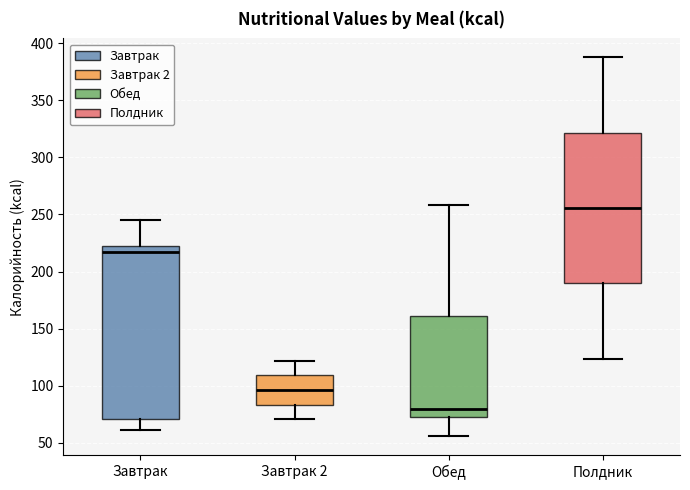

Which box has the lowest median line?

Обед